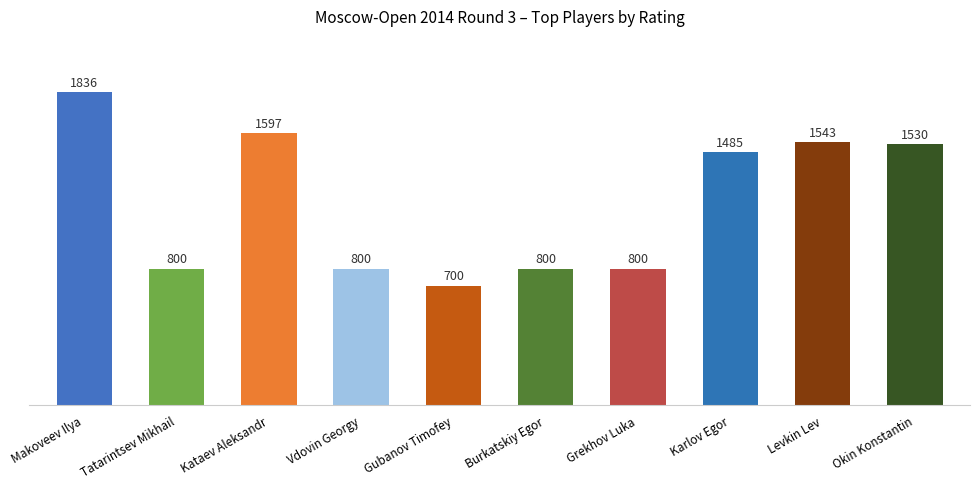

True or false: the data shows 800 at Grekhov Luka.

True